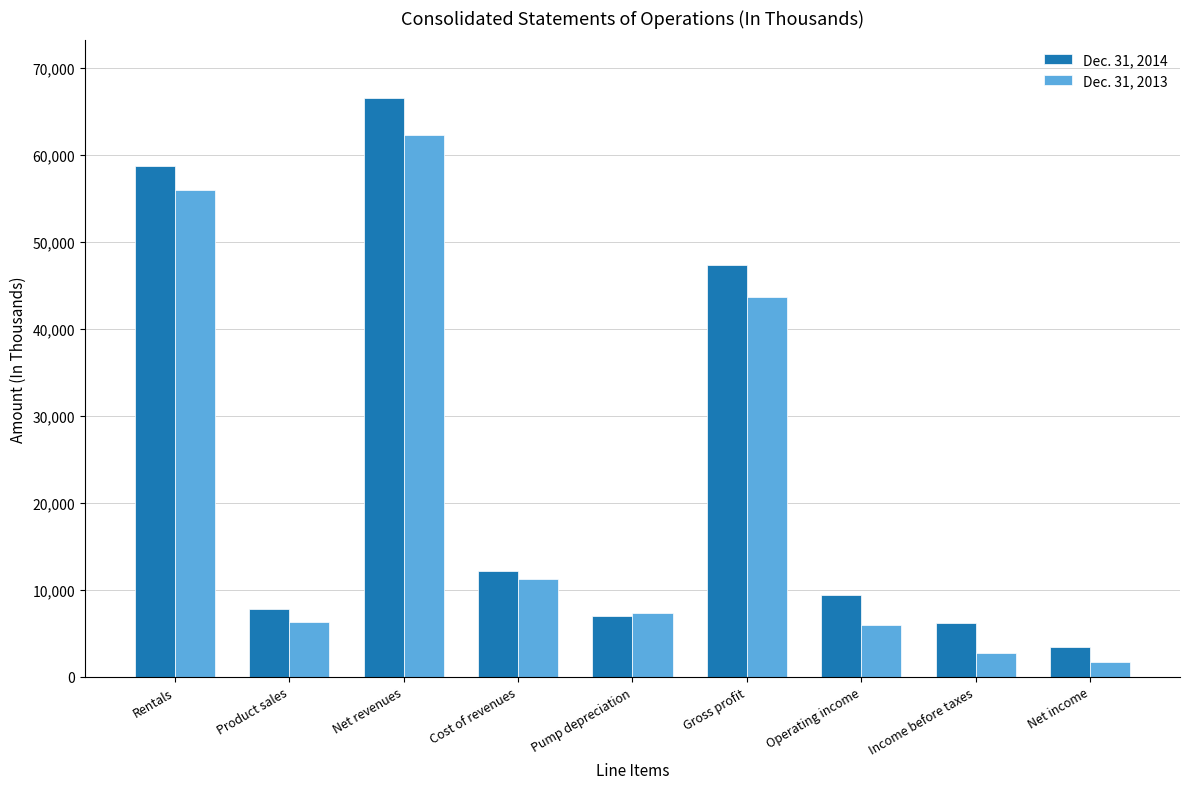

Rank the series by their average value, from lowest to highest.

Dec. 31, 2013, Dec. 31, 2014